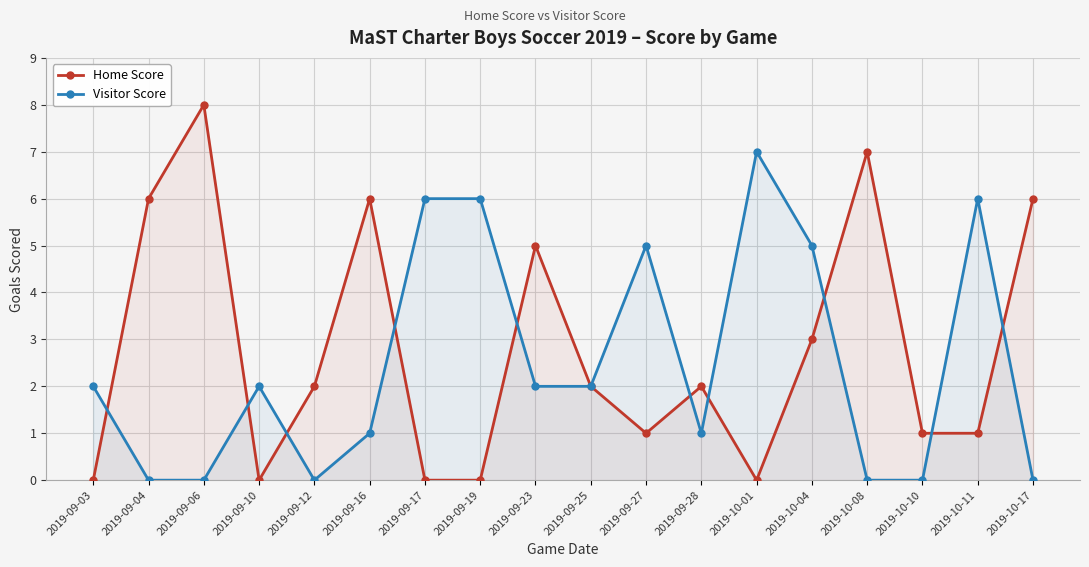

What are all the series names shown in the legend?

Home Score, Visitor Score